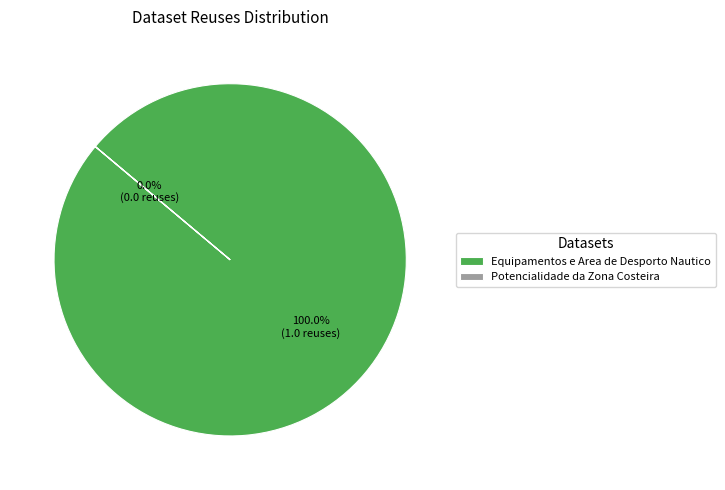

To the nearest percent, what is the combined percentage of Potencialidade da Zona Costeira and Equipamentos e Area de Desporto Nautico?

100%